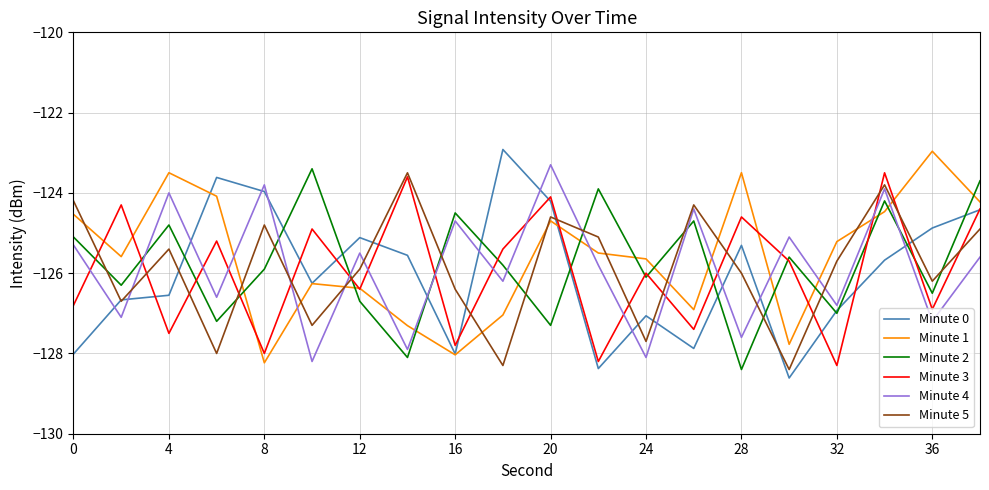

What is the maximum value for Minute 0?

-122.9